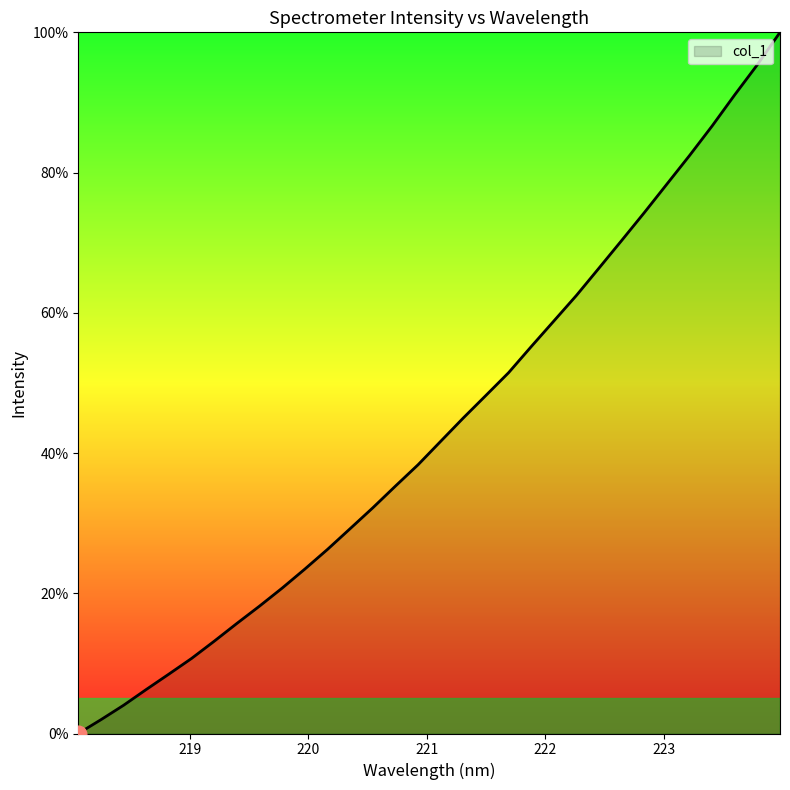

Does the chart have visible grid lines?

No